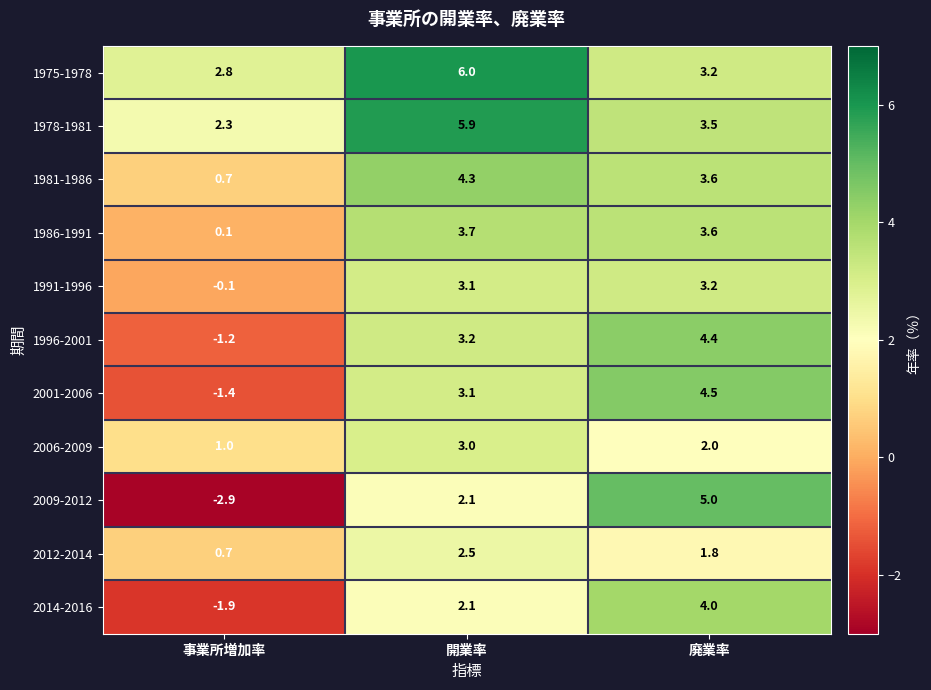

Which series has the largest range (max minus min)?

2009-2012